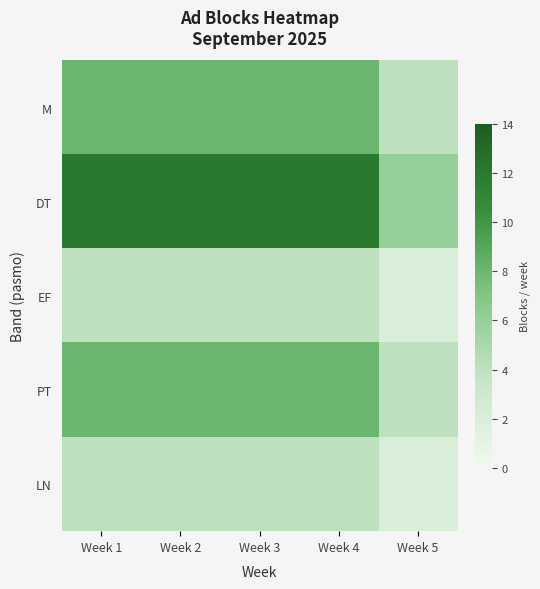

At which category does the chart reach its peak across all series?

Week 1